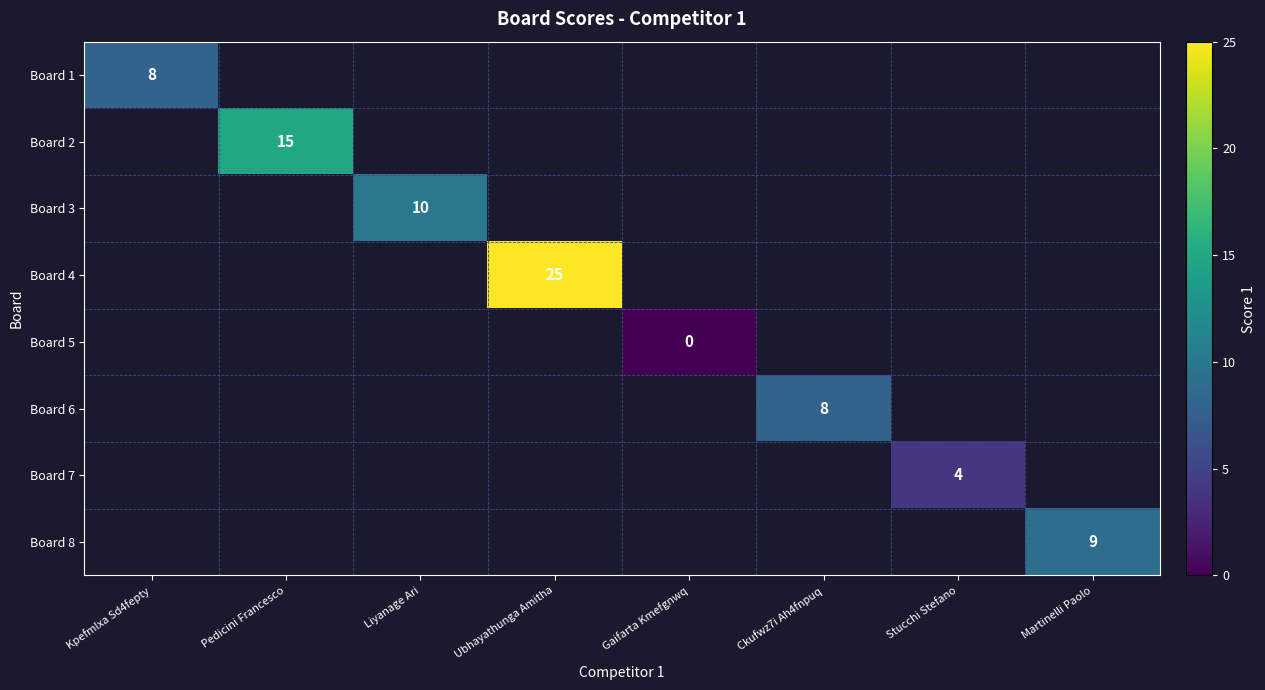

Which has a higher value, Ckufwz7i Ah4fnpuq or Liyanage Ari?

Liyanage Ari